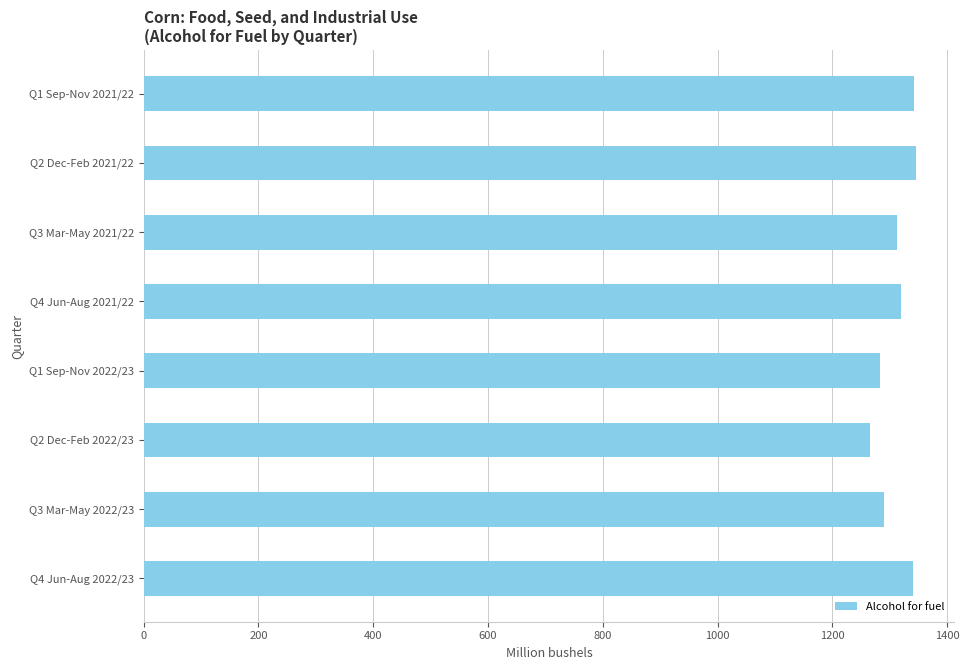

Are the bars horizontal?

Yes